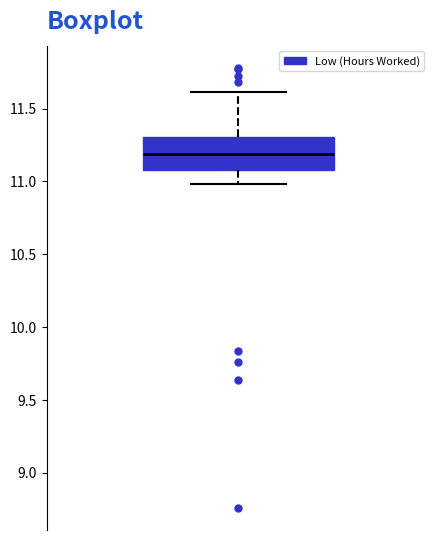

Where is the upper edge of the box on the y-axis? The values are not printed on the chart, so give them approximately, as read against the axis.

11.3